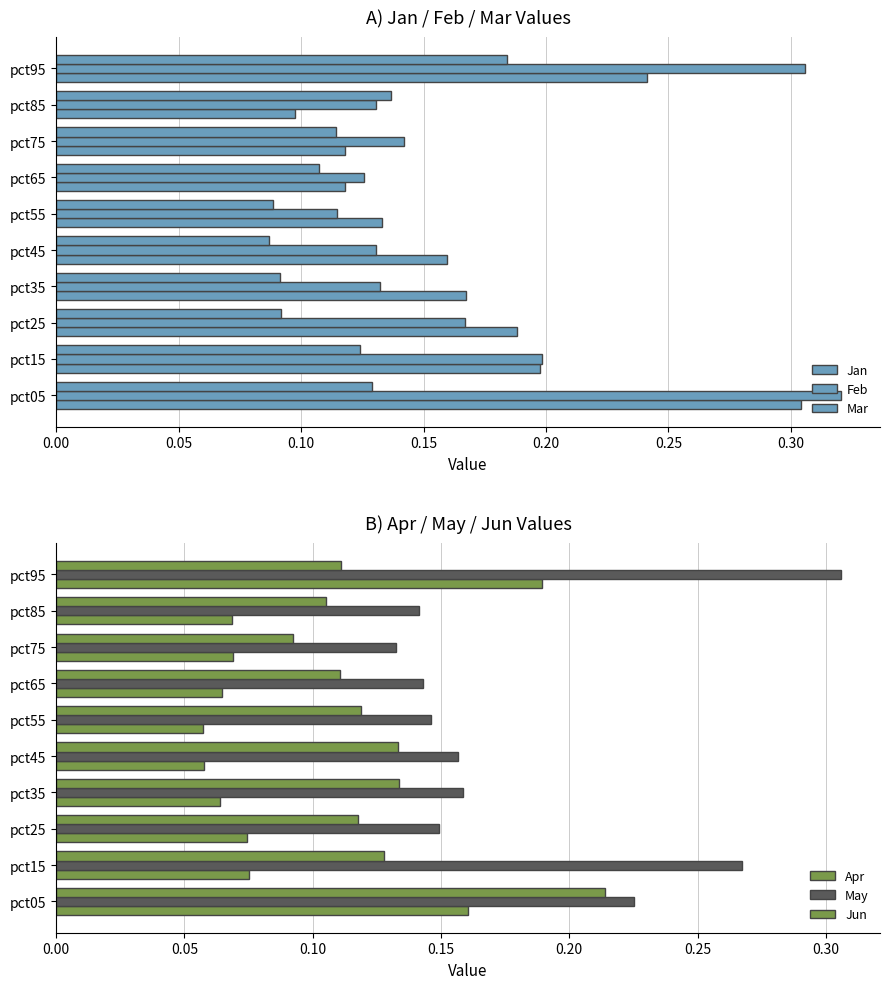

What is the greatest value displayed?

0.3